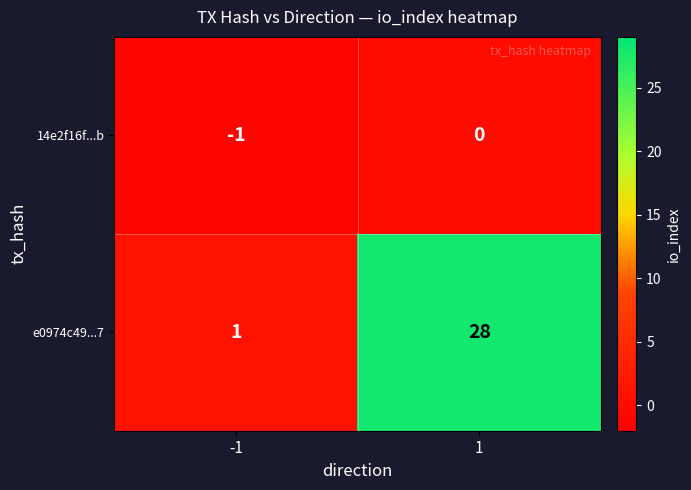

The 14e2f16f...b series shows -1 at -1. True or false?

True